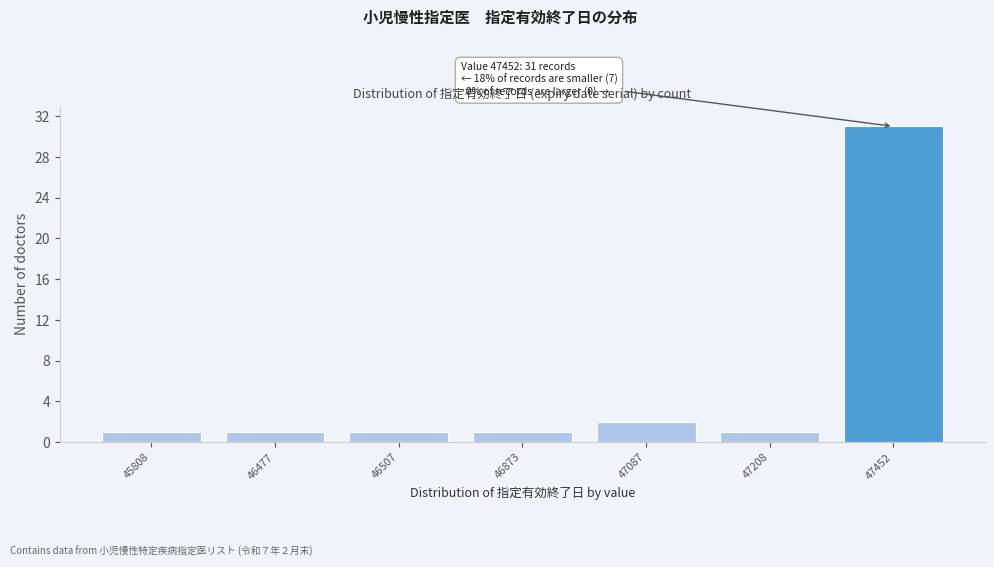

Reading left to right, list all the values displayed in this chart.

45808=1	46477=1	46507=1	46873=1	47087=2	47208=1	47452=31